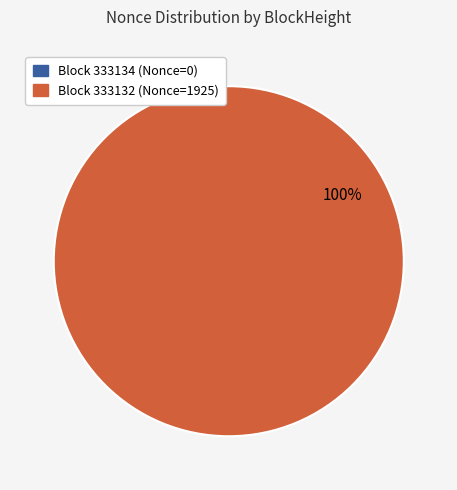

Rank the categories by value from highest to lowest.

333132, 333134